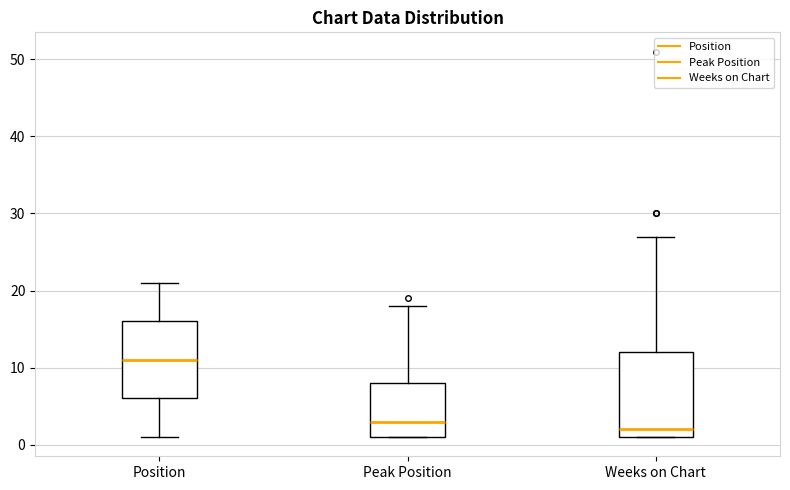

Where does the upper whisker of the box for Peak Position end on the y-axis? The values are not printed on the chart, so give them approximately, as read against the axis.

18